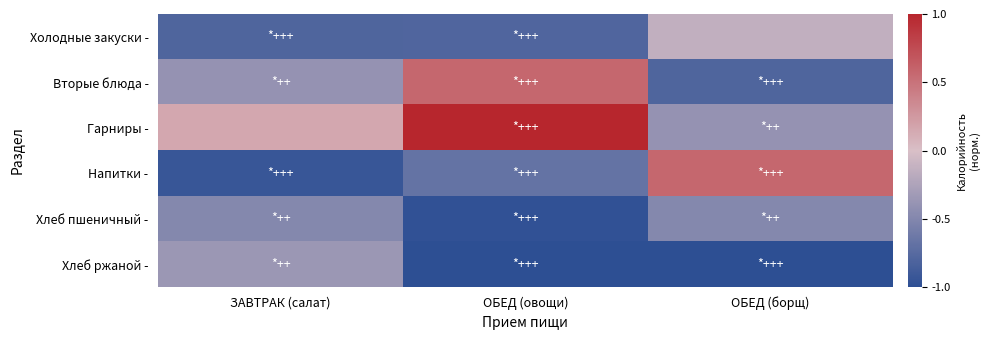

At how many categories does at least one series exceed 0?

3